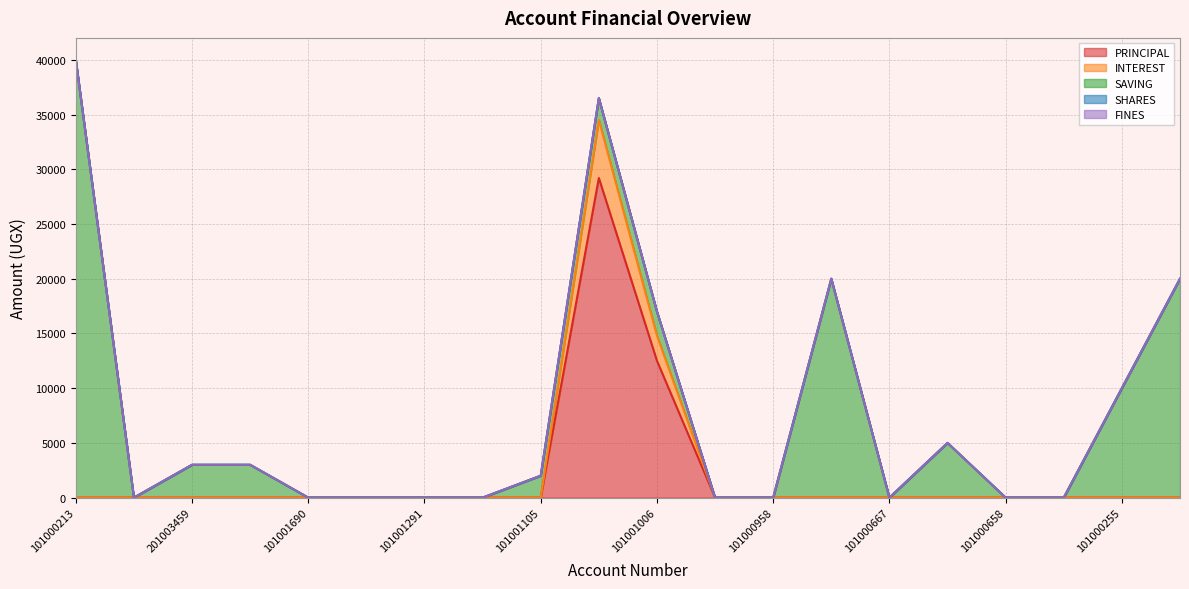

True or false: FINES and SAVING cross at least once.

False